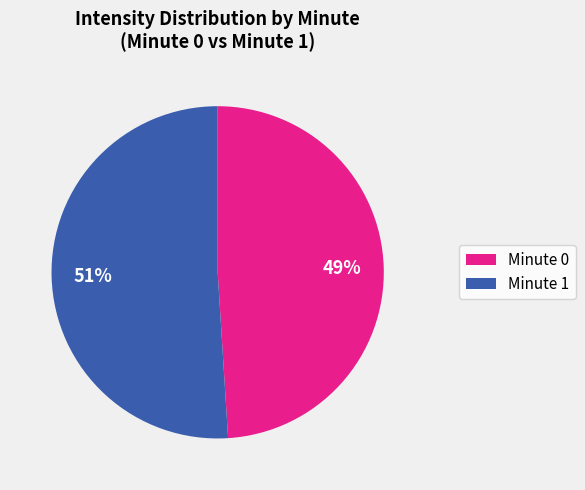

To the nearest percent, what is the difference between the largest and smallest slice percentages?

2%